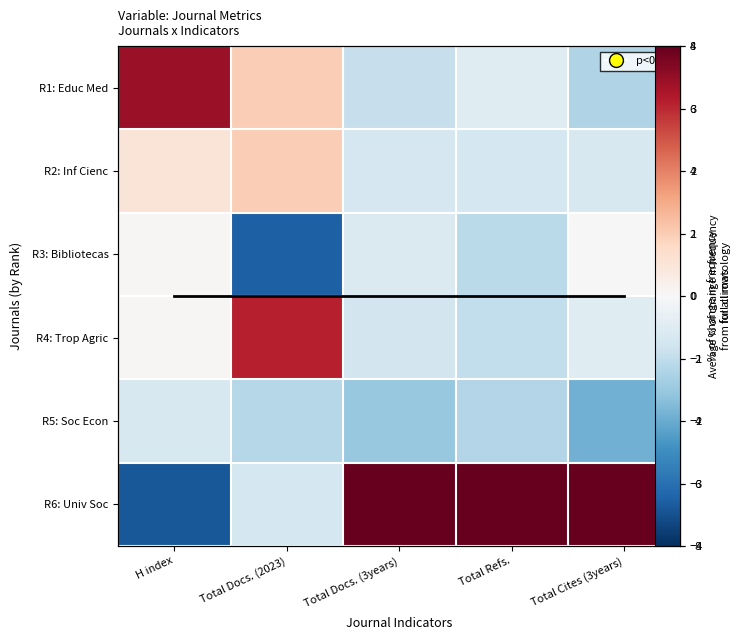

How many categories are shown in the chart?

5